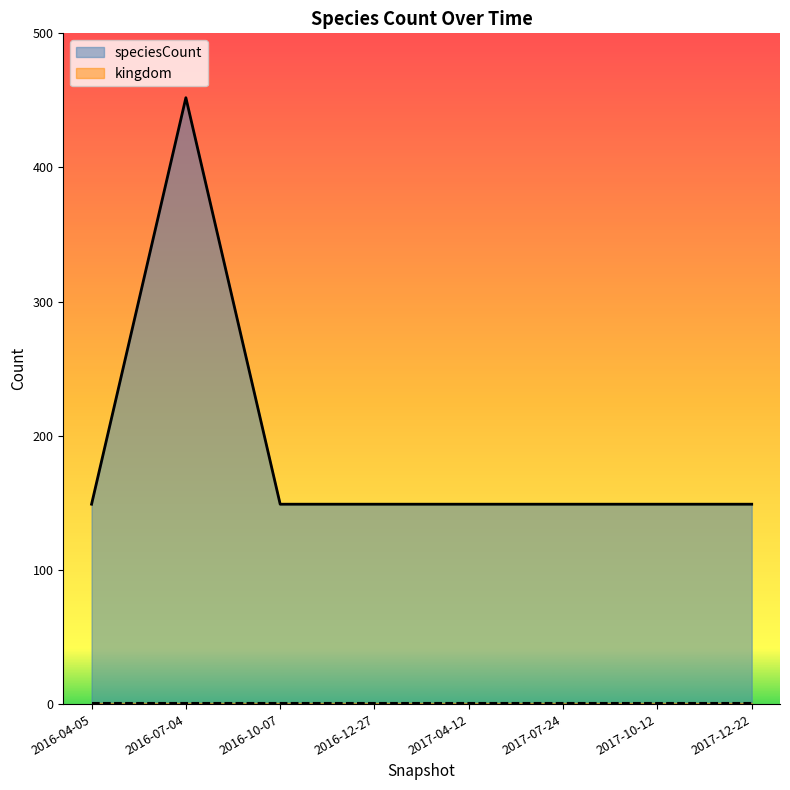

True or false: the data shows 452 at 2016-07-04.

True